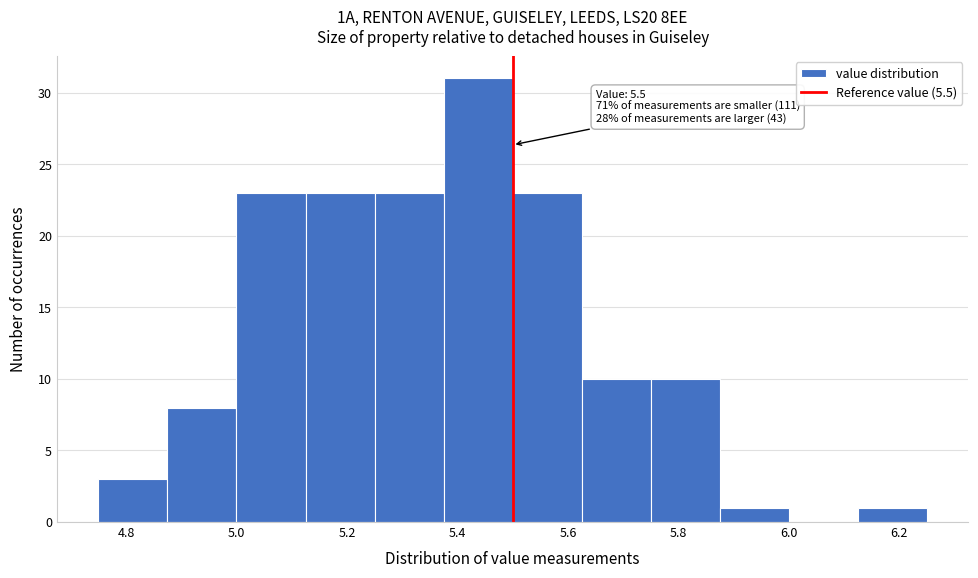

Which range on the x-axis has the tallest bar?

5.375 to 5.500